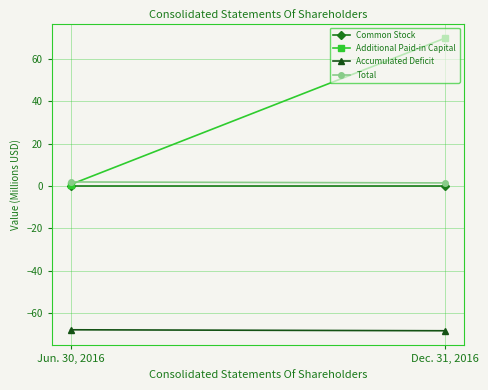

What is the label of the 2nd point from the right?

Jun. 30, 2016